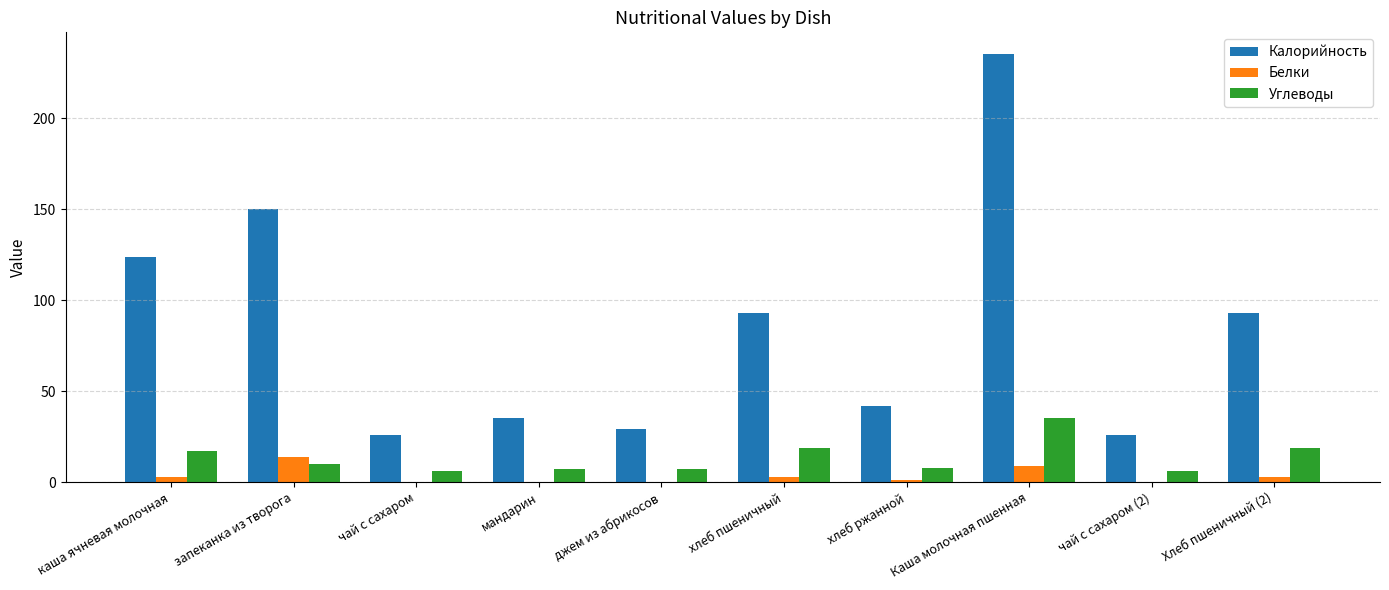

Which series has the largest total across all categories?

Калорийность